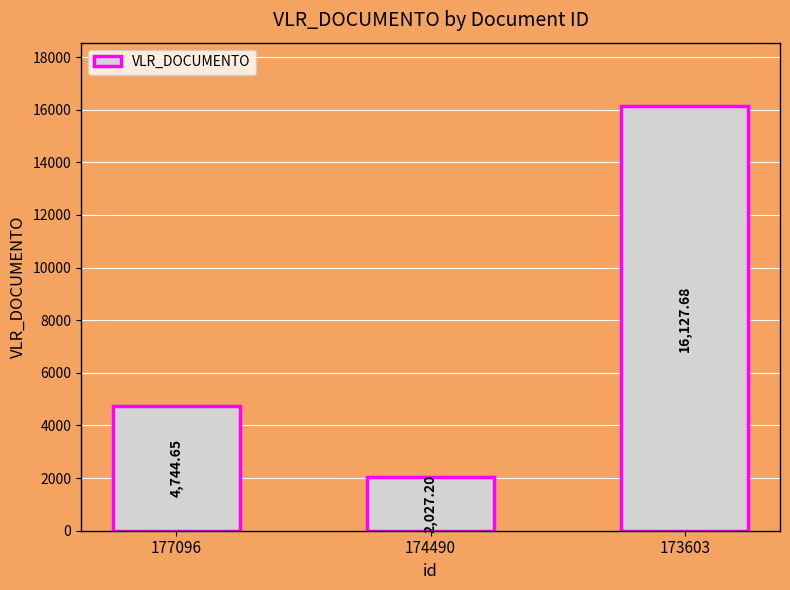

How many bars are there in total?

3